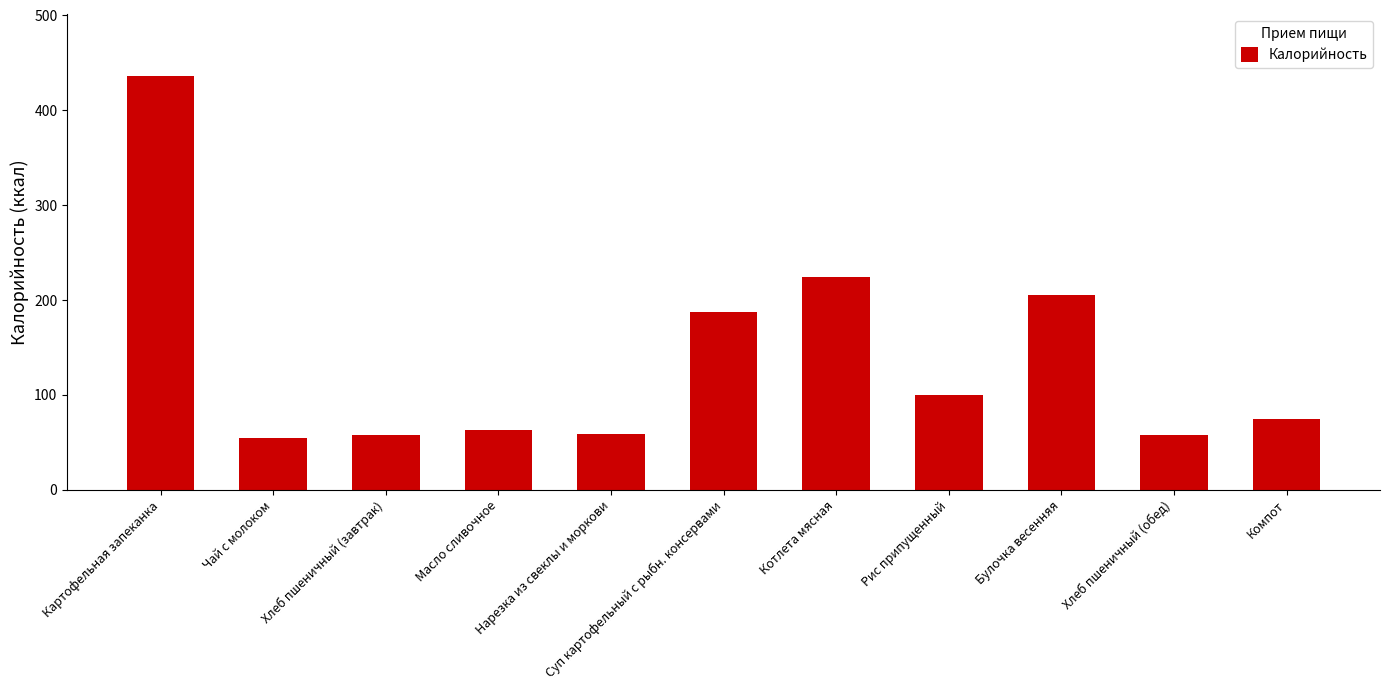

What is the sum of all values?

1518